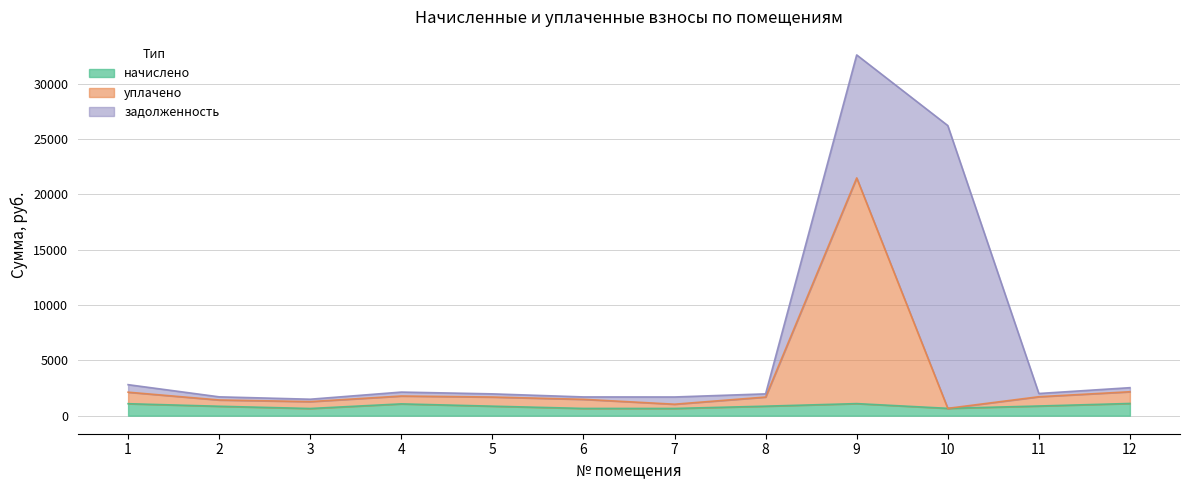

At which category does уплачено reach its first local peak?

4